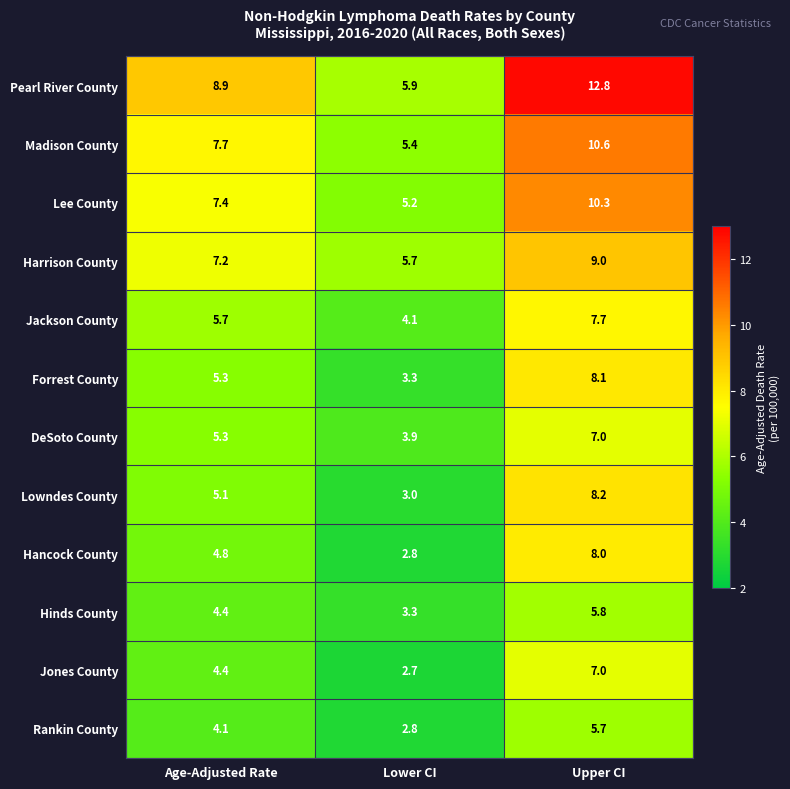

Which series has the largest range (max minus min)?

Pearl River County